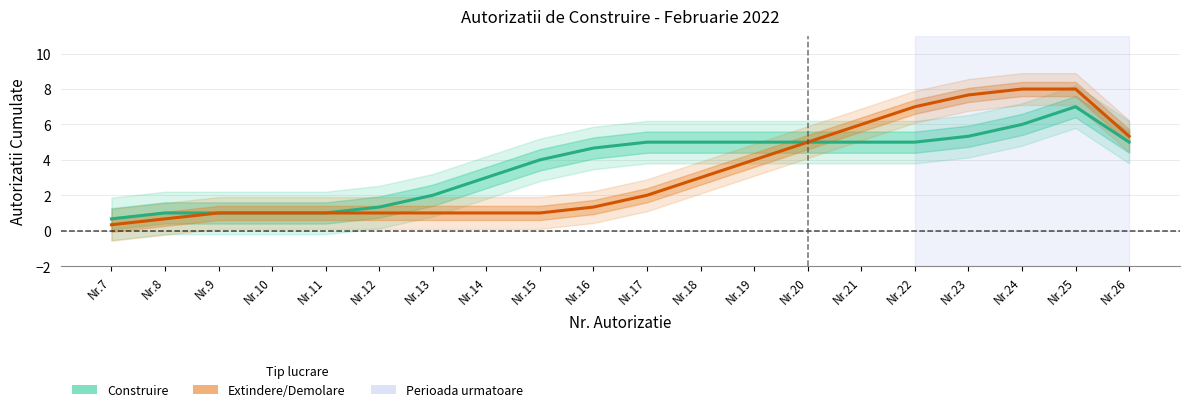

Reading left to right, extract all data points from this chart.

Construire: Nr.7=0.7	Nr.8=1.0	Nr.9=1.0	Nr.10=1.0	Nr.11=1.0	Nr.12=1.3	Nr.13=2.0	Nr.14=3.0	Nr.15=4.0	Nr.16=4.7	Nr.17=5.0	Nr.18=5.0	Nr.19=5.0	Nr.20=5.0	Nr.21=5.0	Nr.22=5.0	Nr.23=5.3	Nr.24=6.0	Nr.25=7.0	Nr.26=5.0
Extindere/Demolare: Nr.7=0.3	Nr.8=0.7	Nr.9=1.0	Nr.10=1.0	Nr.11=1.0	Nr.12=1.0	Nr.13=1.0	Nr.14=1.0	Nr.15=1.0	Nr.16=1.3	Nr.17=2.0	Nr.18=3.0	Nr.19=4.0	Nr.20=5.0	Nr.21=6.0	Nr.22=7.0	Nr.23=7.7	Nr.24=8.0	Nr.25=8.0	Nr.26=5.3